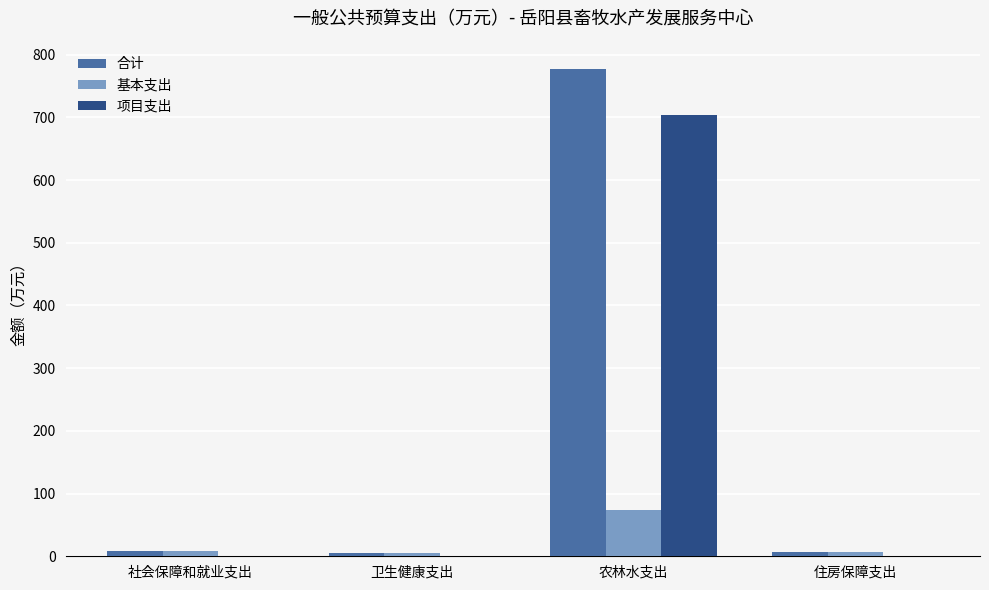

Between 社会保障和就业支出 and 农林水支出, which series saw the biggest shift?

合计